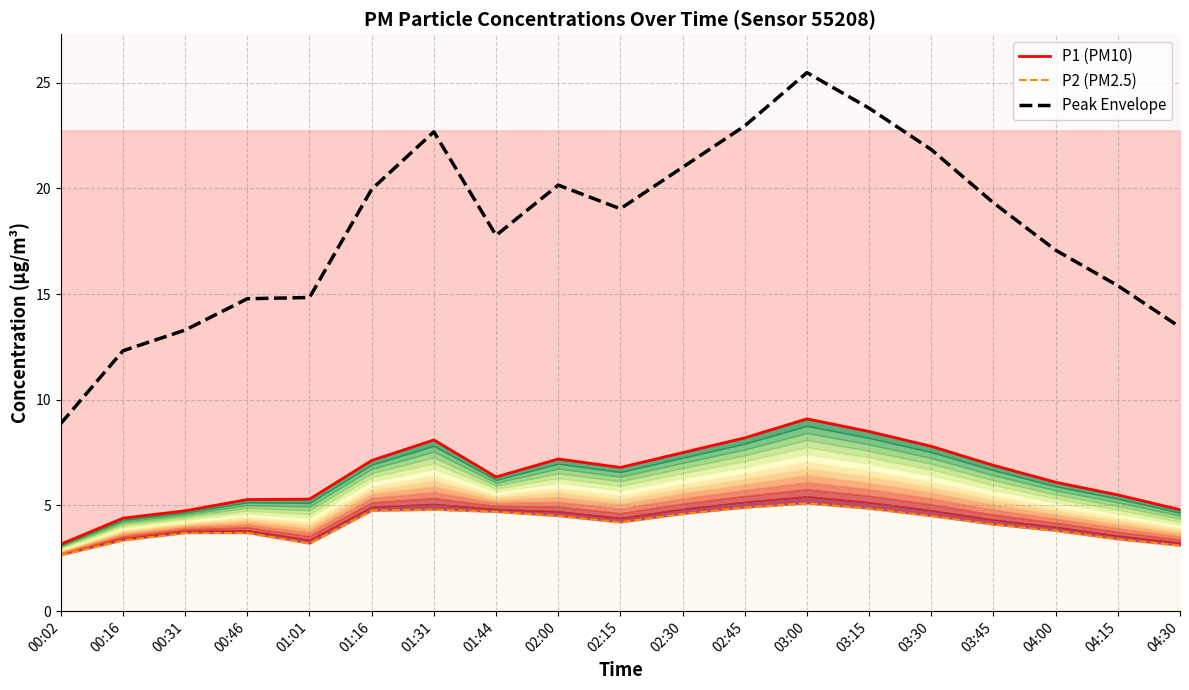

What is the difference between the P2 (PM2.5) values at 00:16 and 02:45?

1.6